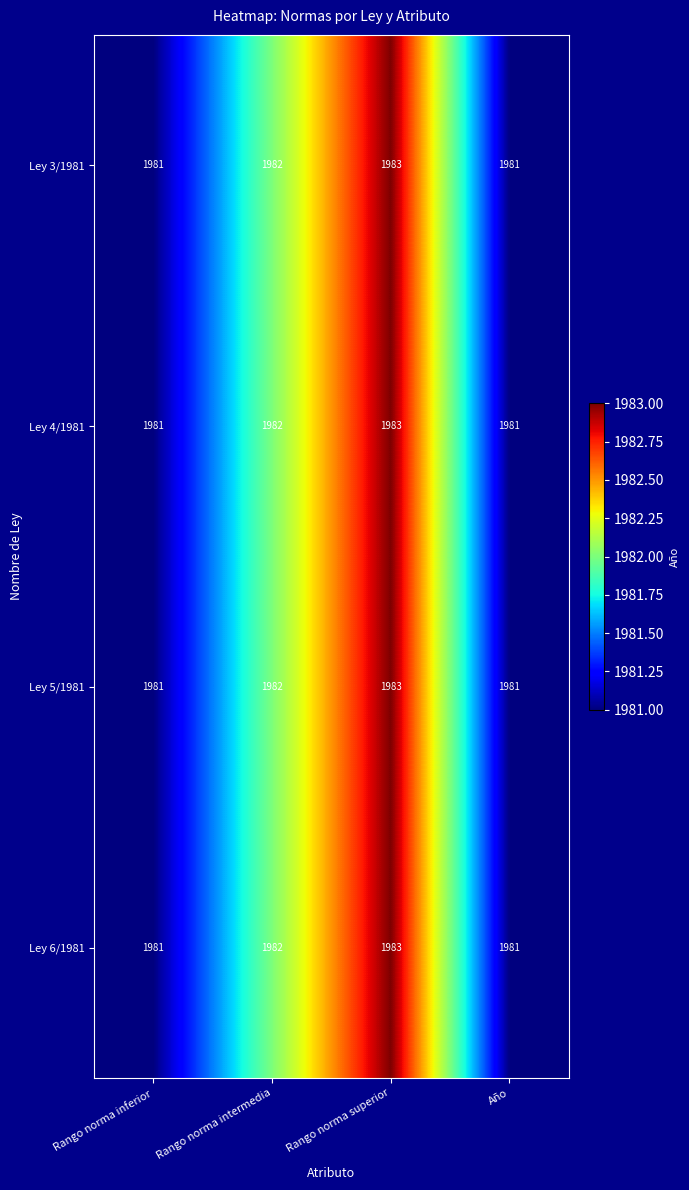

At which category does the chart reach its peak across all series?

Rango norma superior